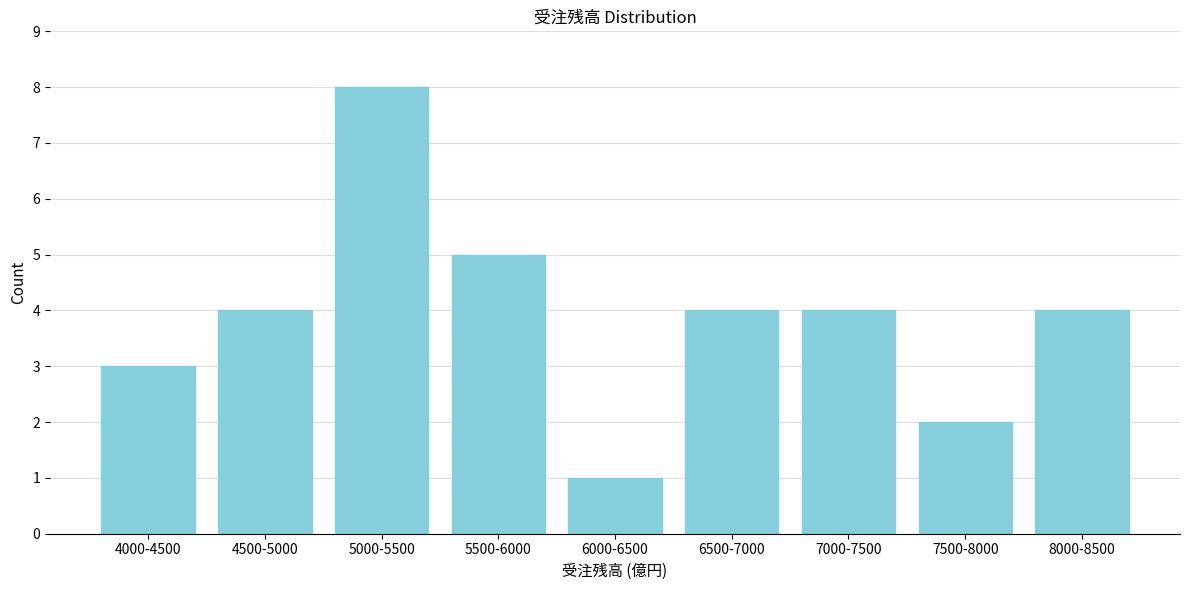

Reading left to right, extract all data points from this chart.

4000-4500=3	4500-5000=4	5000-5500=8	5500-6000=5	6000-6500=1	6500-7000=4	7000-7500=4	7500-8000=2	8000-8500=4